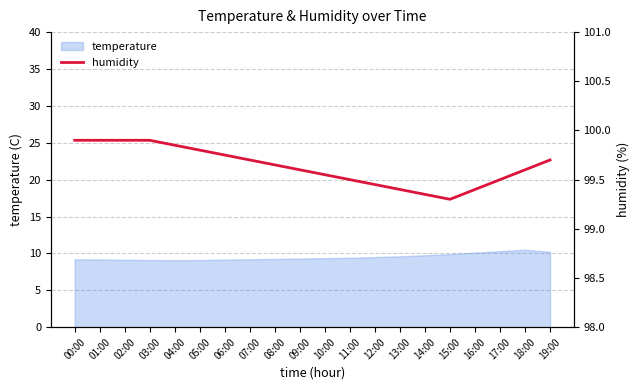

At which label is the value closest to 99?

15:00